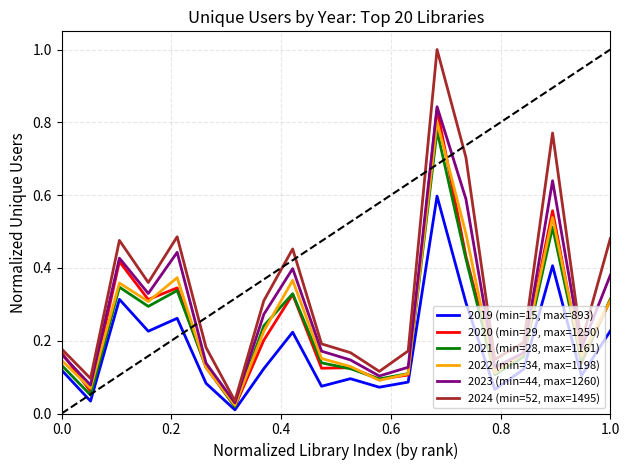

What is the maximum value shown in the chart?

1.0